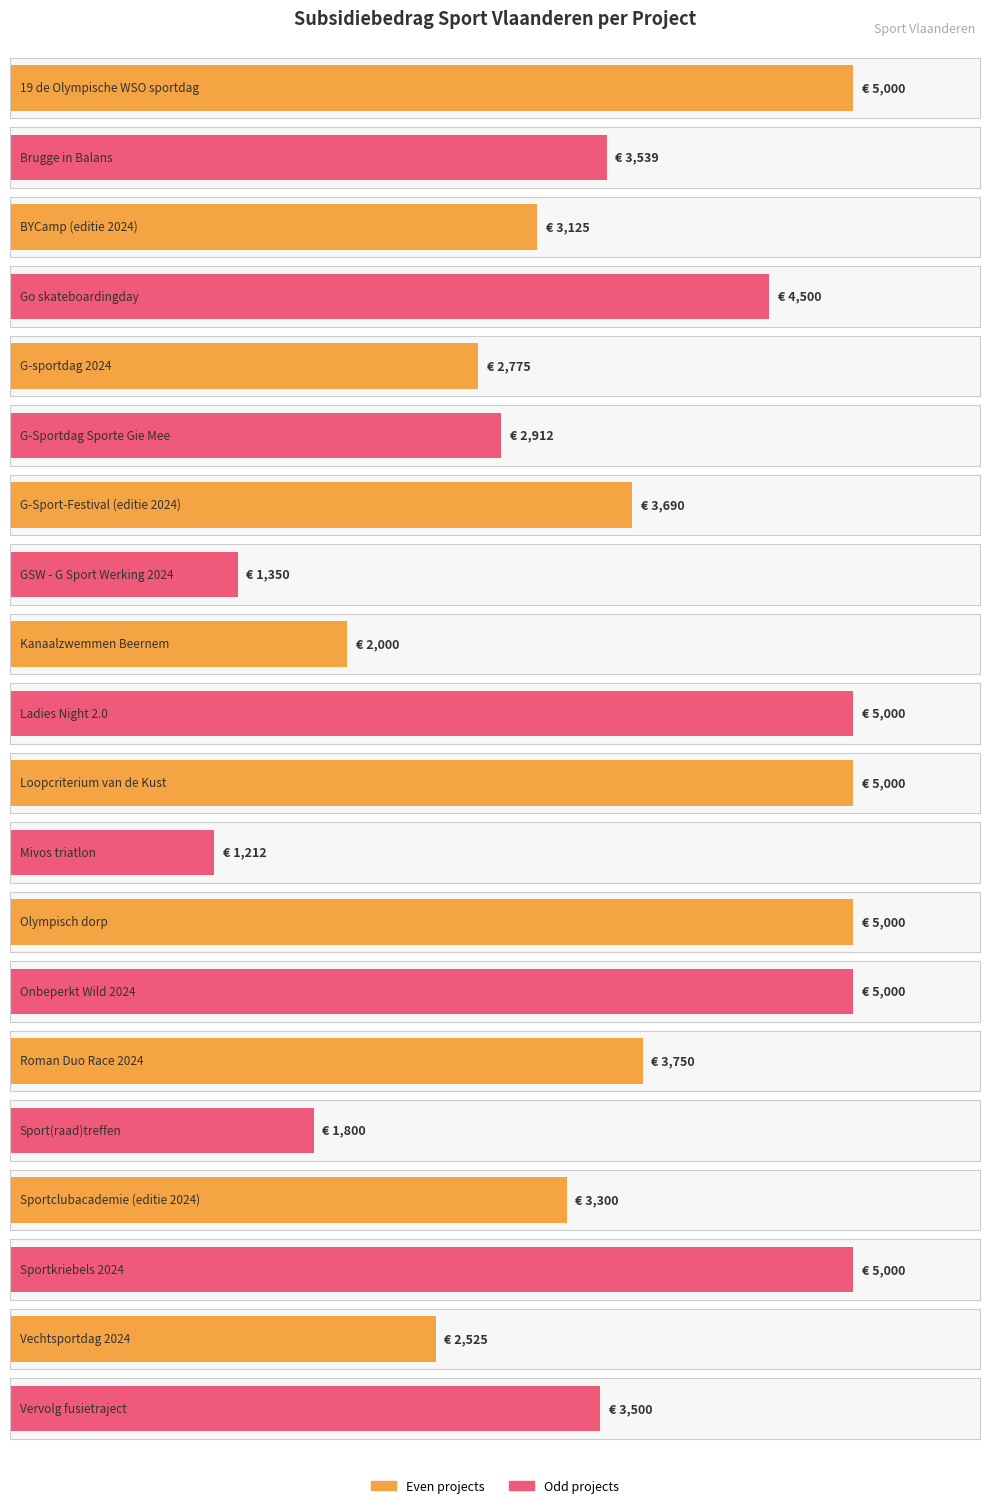

What is the label of the 5th bar from the right?

Sport(raad)treffen